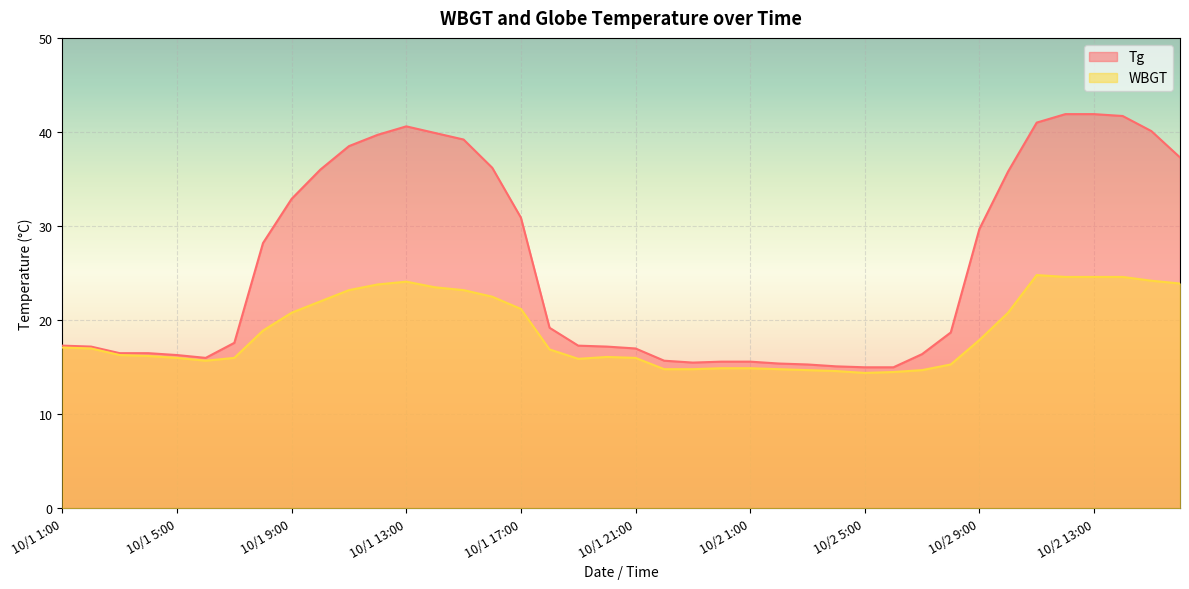

What is the difference between the highest and lowest values at 10/1 6:00?

0.3